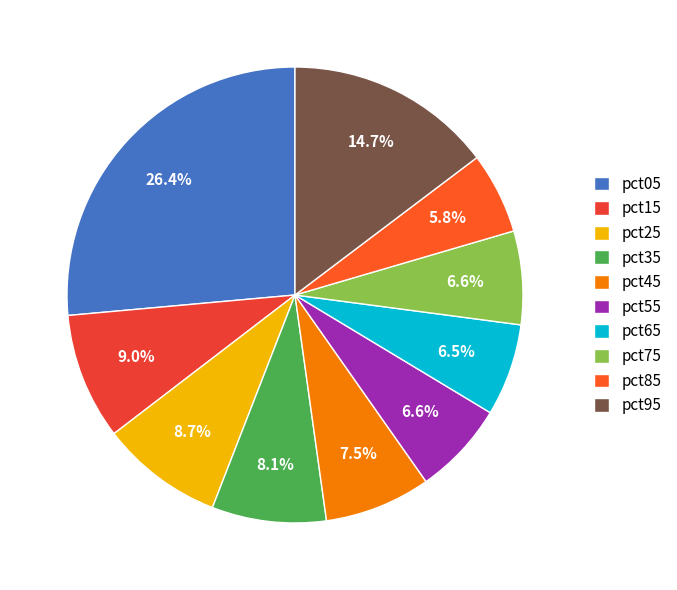

Is there any slice that represents more than half of the pie?

No